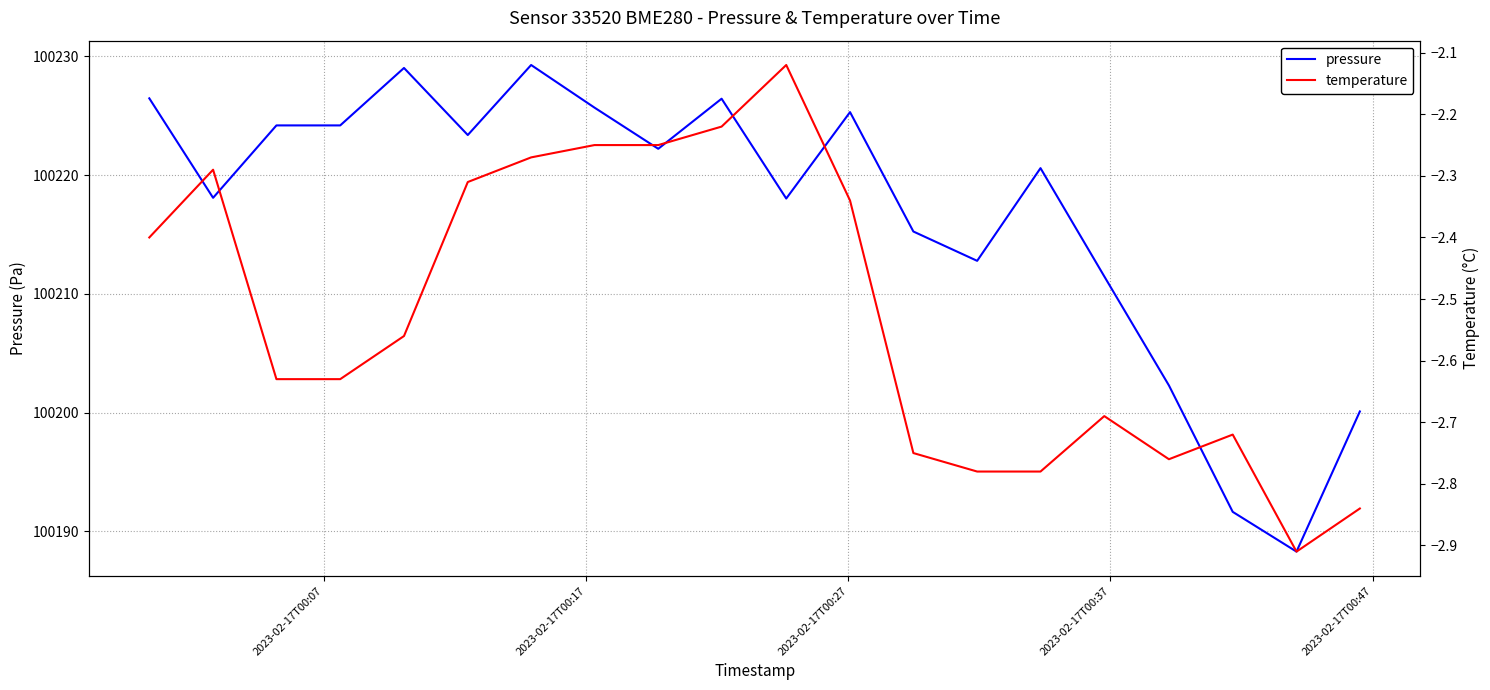

What is the value of the temperature point at the 15th from the left?

-2.8